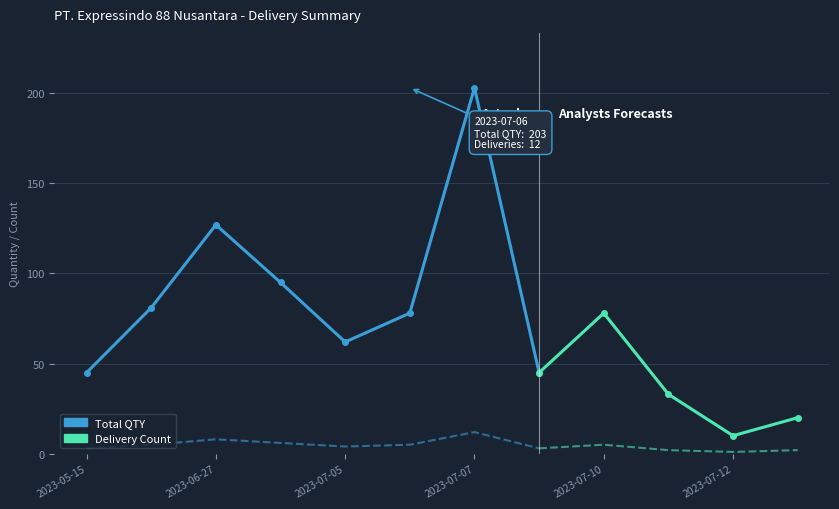

What is the value of the Total QTY point at the 3rd from the left?

127